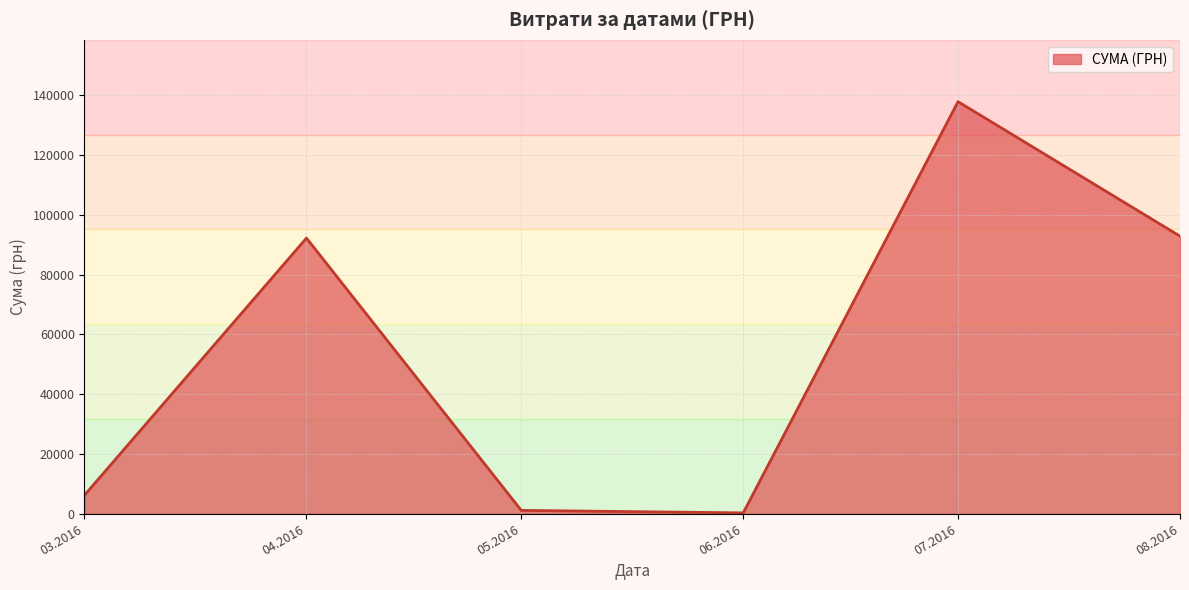

What is the difference between the maximum and minimum values?

137543.0